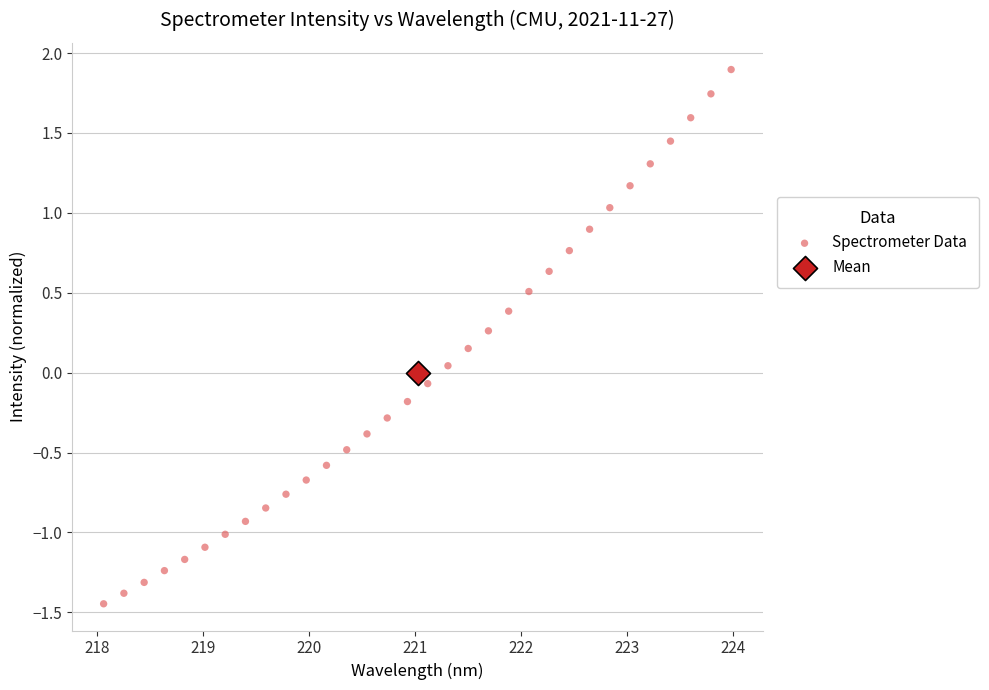

What are all the series names shown in the legend?

Spectrometer Data, Mean